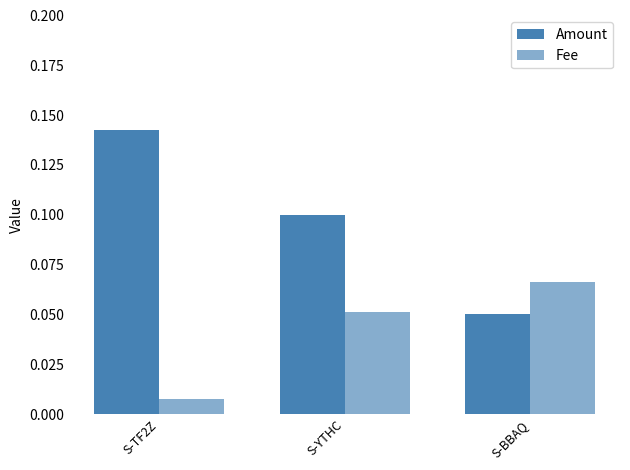

At which label does Amount reach its minimum?

S-BBAQ